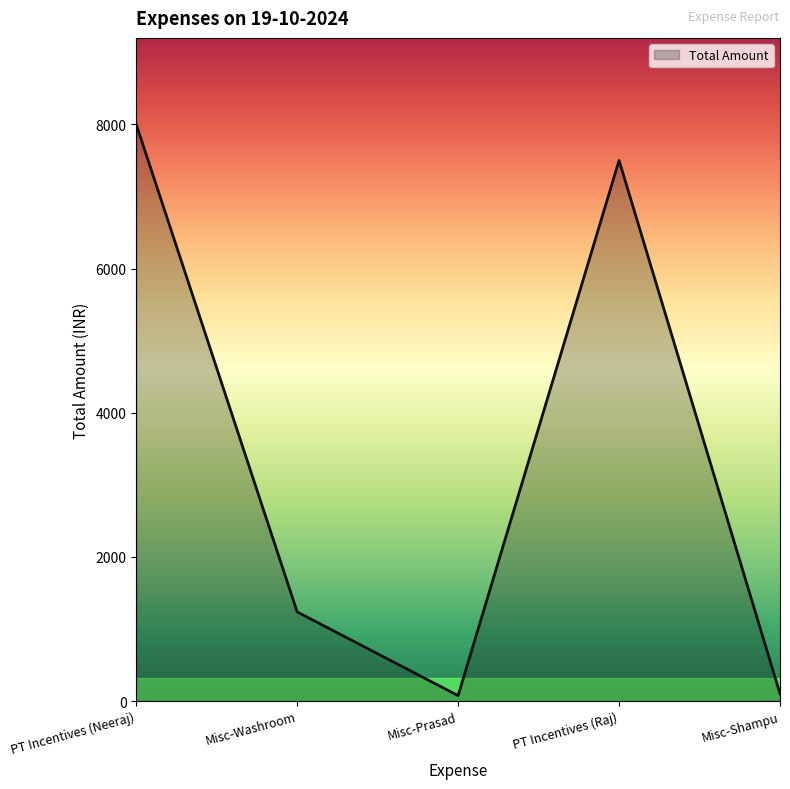

Which category has the highest value across all series?

PT Incentives (Neeraj)